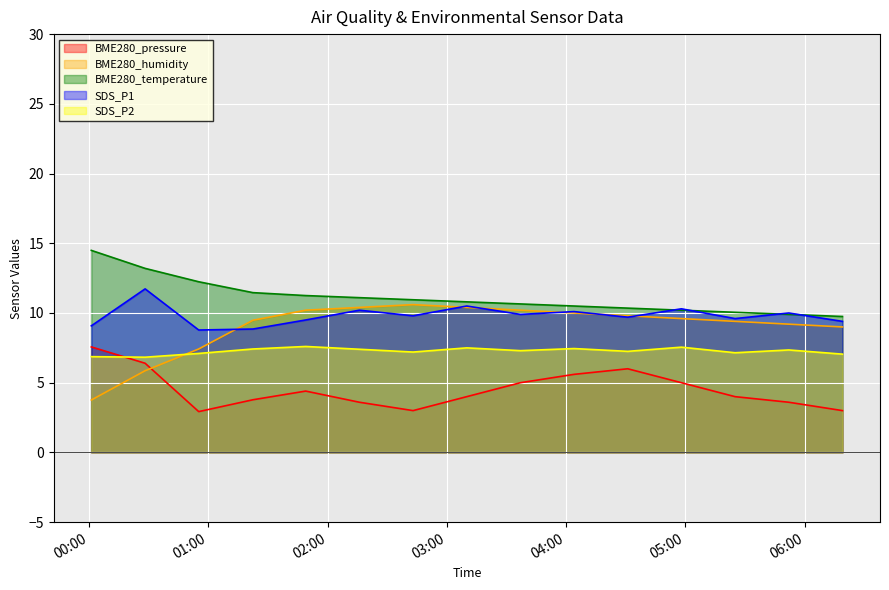

Between 2021/07/10 04:04:00 and 2021/07/10 06:19:00, which is larger?

2021/07/10 04:04:00